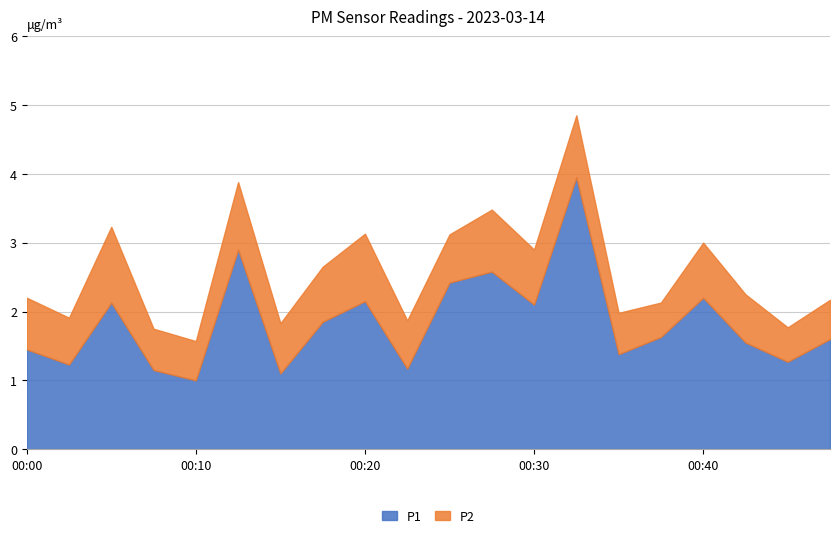

In P2, how many points are lower than both neighbors (excluding endpoints)?

6